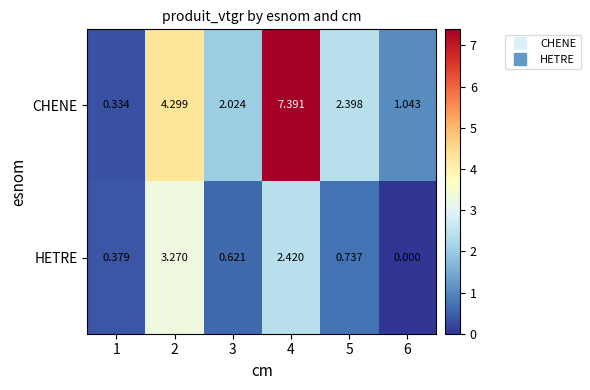

List the series in order of their overall mean, lowest first.

HETRE, CHENE